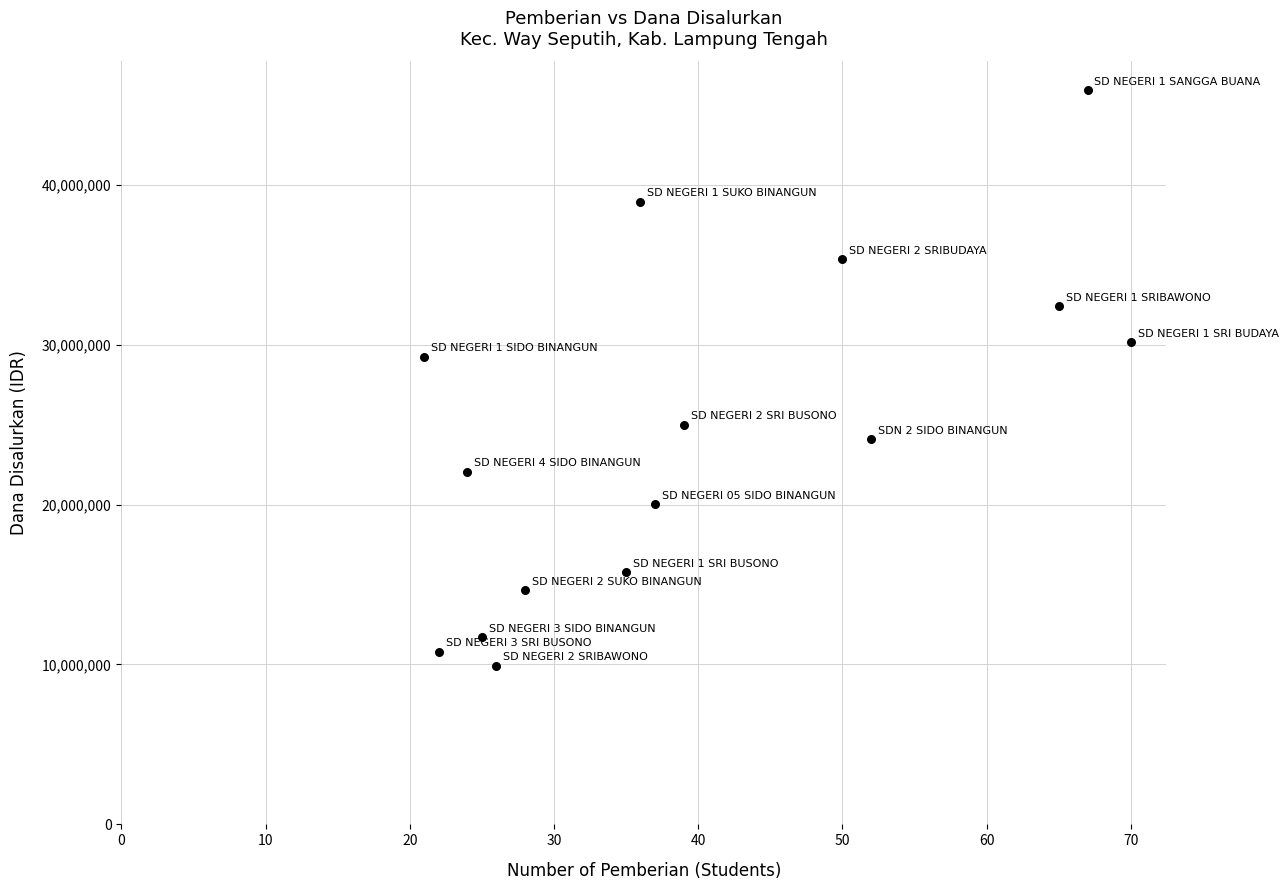

What Y value in the scatter plot is closest to 27900000?

29250000